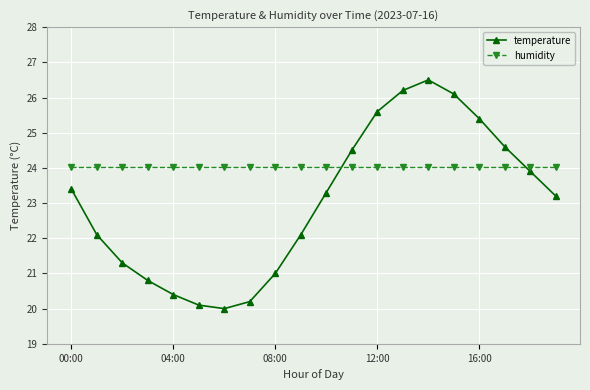

How many interior local peaks does the temperature series have?

1